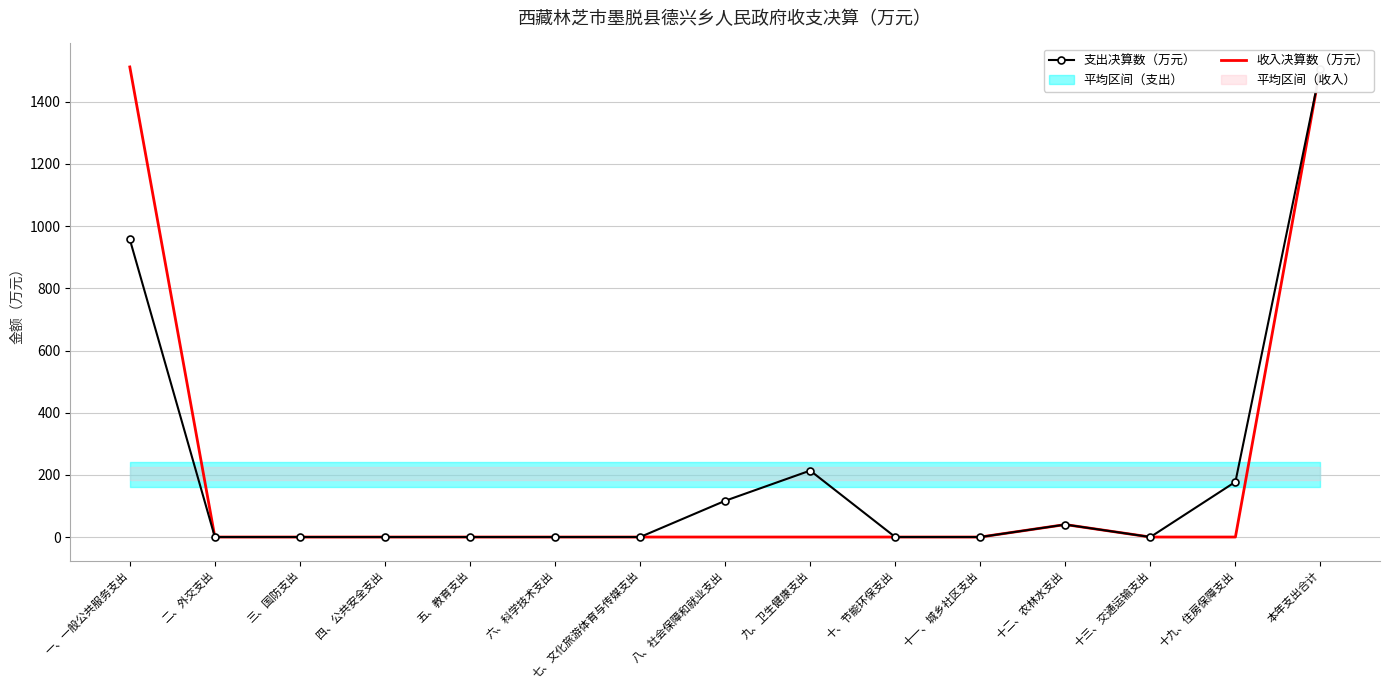

What is the difference between the maximum and second lowest values in the 收入决算数（万元） series?

1512.2